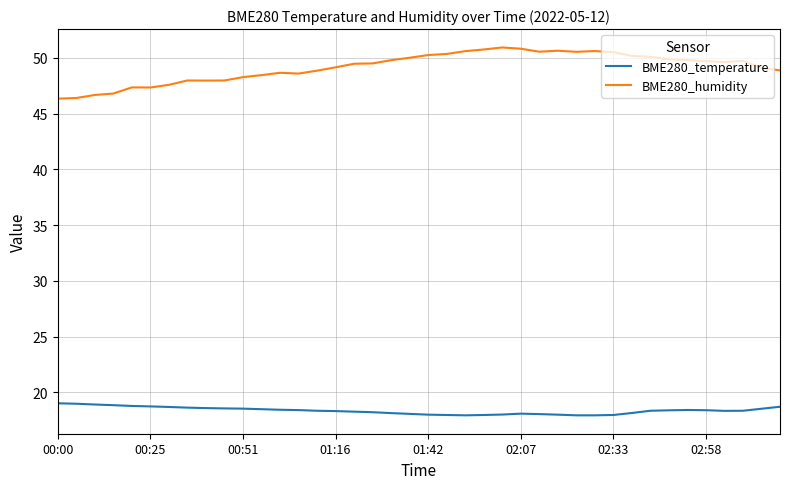

Which series has the largest total across all categories?

BME280_humidity